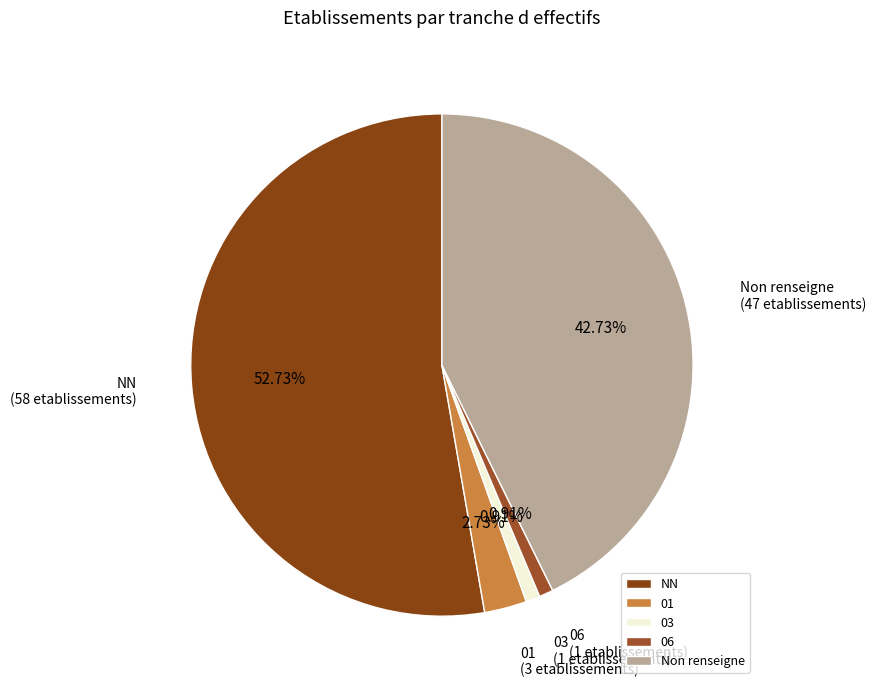

Count the number of slices in the pie.

5